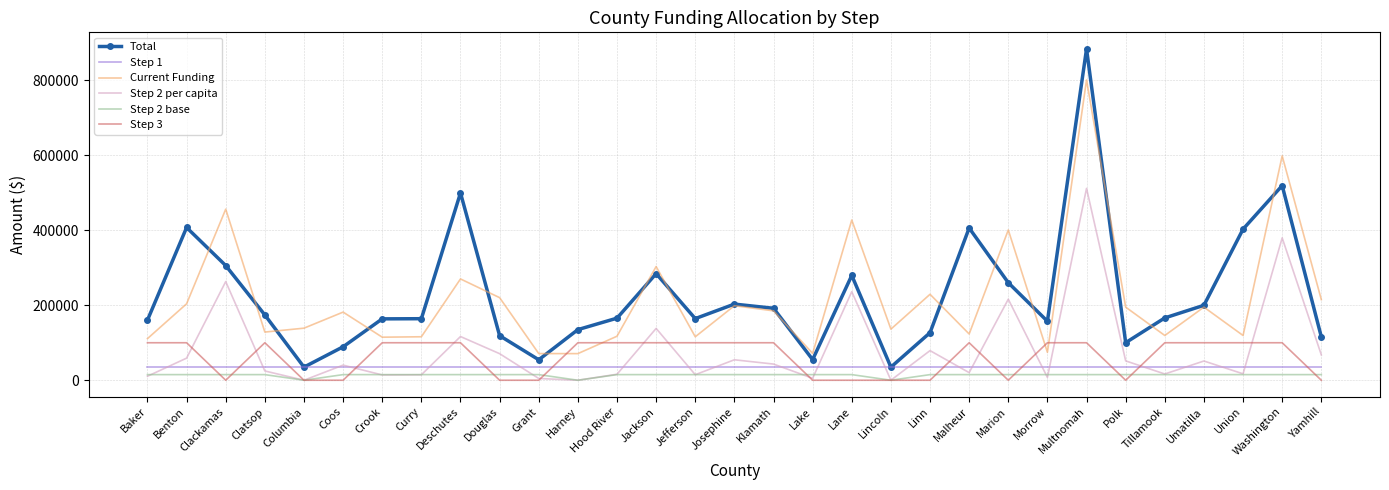

List the series in order of their peak value, highest first.

Total, Current Funding, Step 2 per capita, Step 3, Step 1, Step 2 base